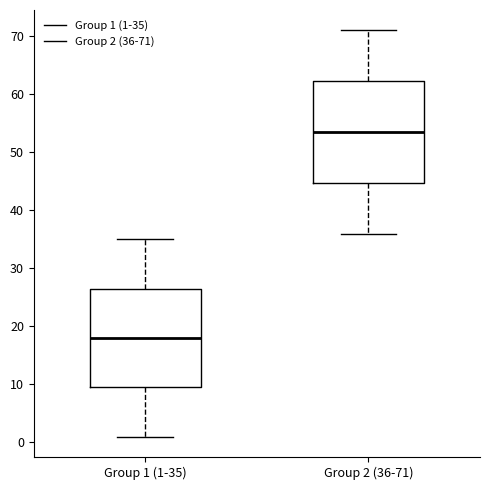

Reading left to right, transcribe this box plot: for each box, give where its median line is, the range the box spans, and where its two whiskers end, as read against the y-axis. The values are not printed on the chart, so give them approximately, as read against the axis.

Group 1 (1-35): median 18, box 10 to 27, whiskers 1 to 35
Group 2 (36-71): median 54, box 45 to 62, whiskers 36 to 71